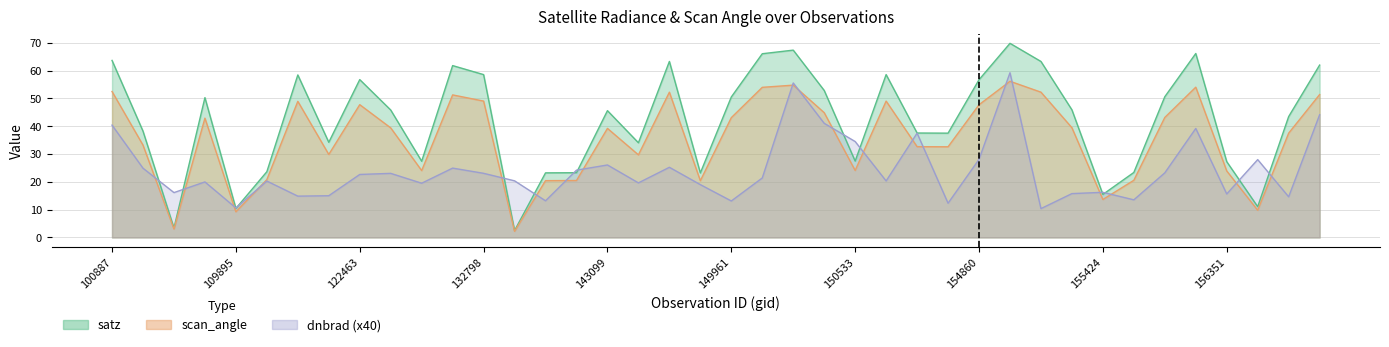

At which category does satz reach its first local peak?

109184